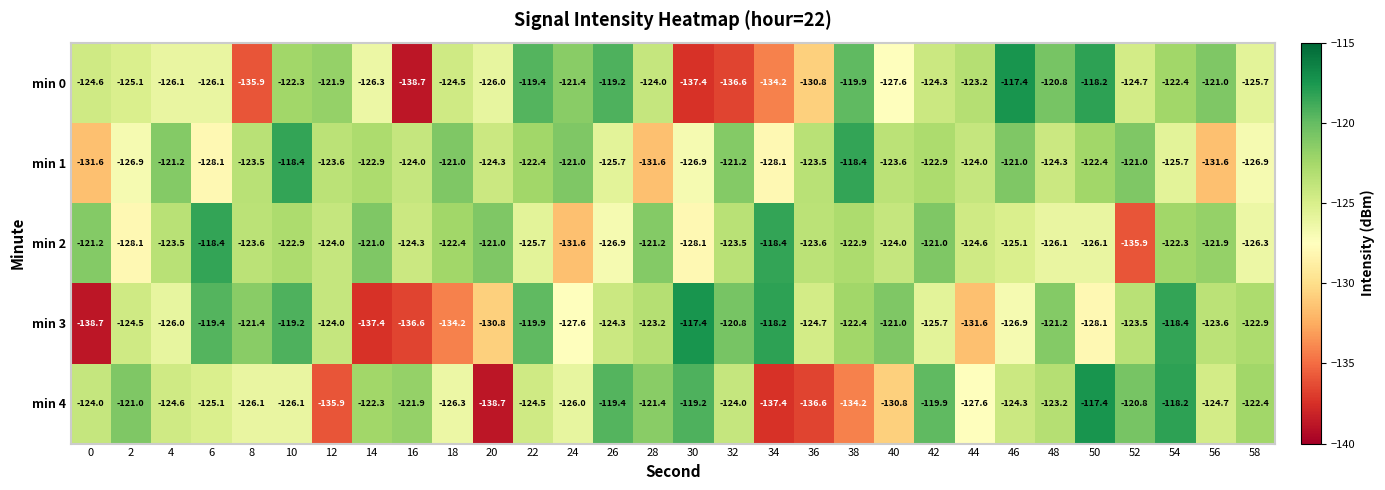

What is the approximate value of min 3 at 54?

-118.4